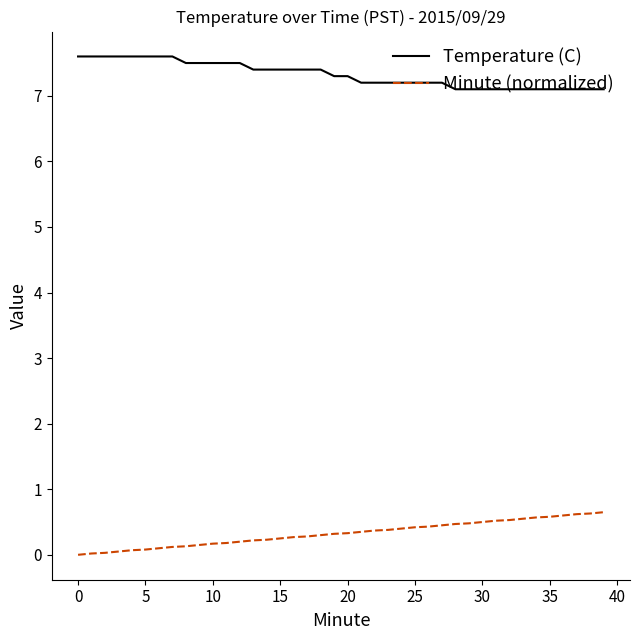

Which series has the largest range (max minus min)?

Minute (normalized)